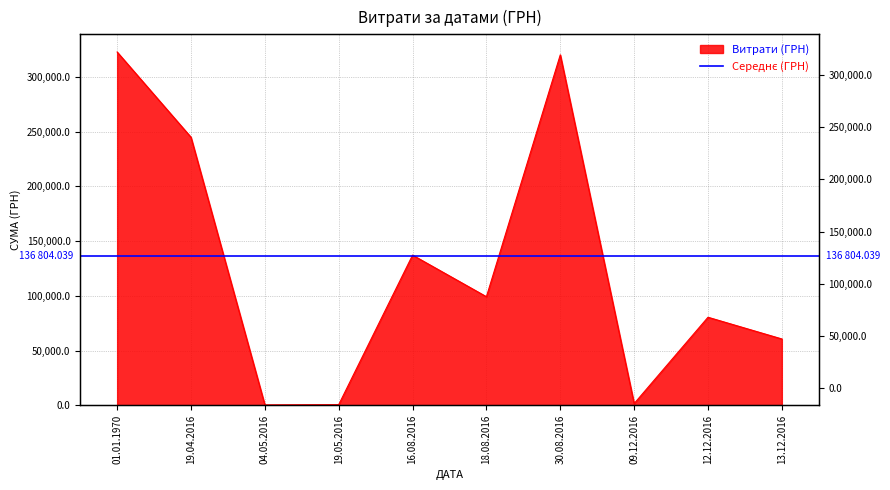

What is the change in value from 01.01.1970 to 04.05.2016?

-322302.5